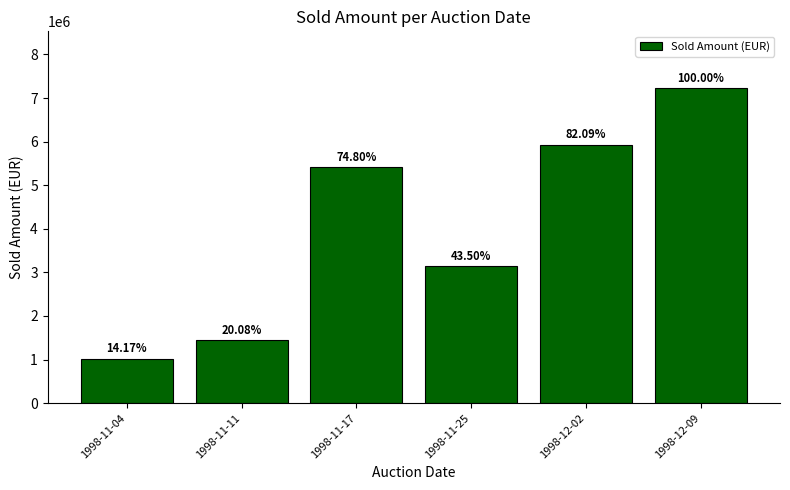

The chart shows a value of 10190580.6 at 1998-12-09. True or false?

False